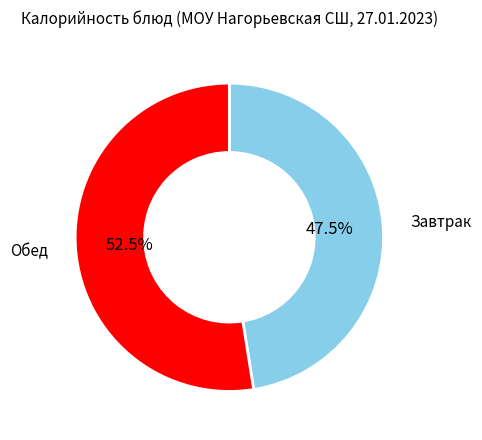

Approximately how many times larger is the value at Завтрак compared to Обед?

0.9